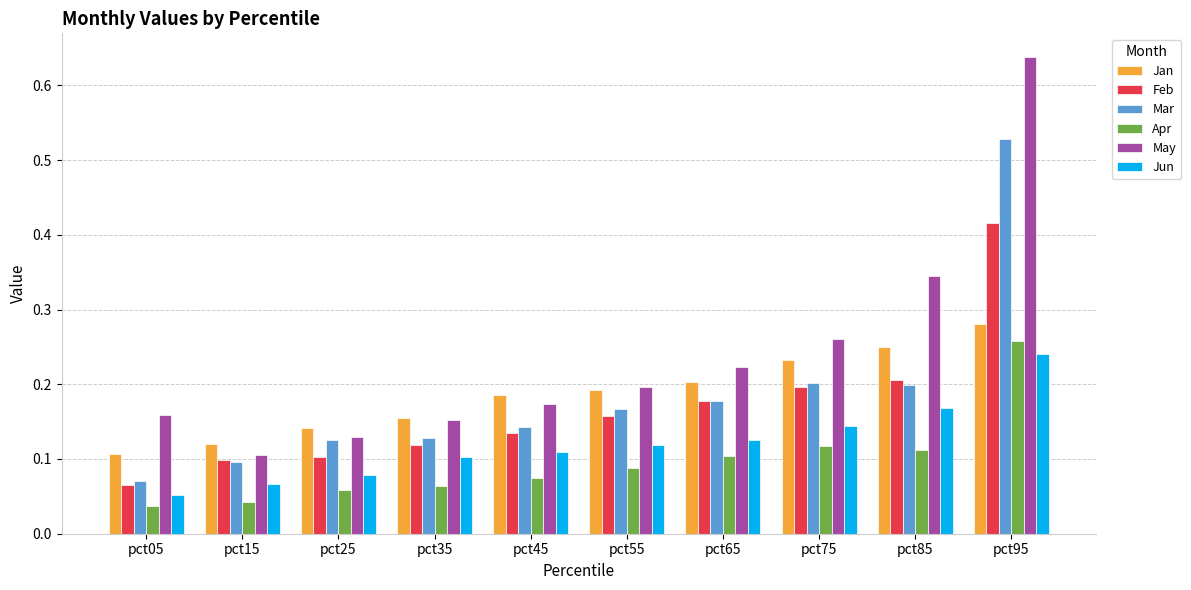

Which series changed the most between pct25 and pct65?

May